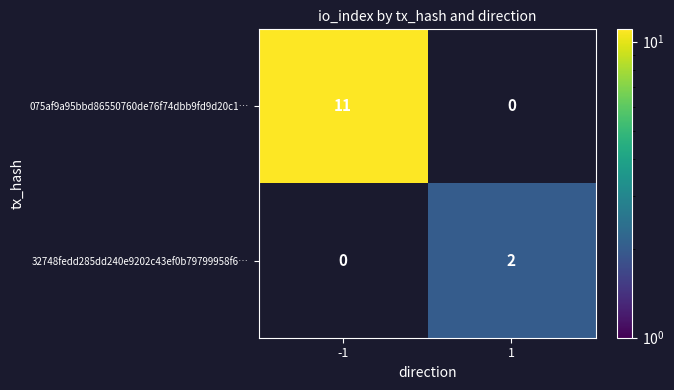

Reading right to left, extract all data points from this chart.

075af9a95bbd86550760de76f74dbb9fd9d20c1…: 0	11
32748fedd285dd240e9202c43ef0b79799958f6…: 2	0